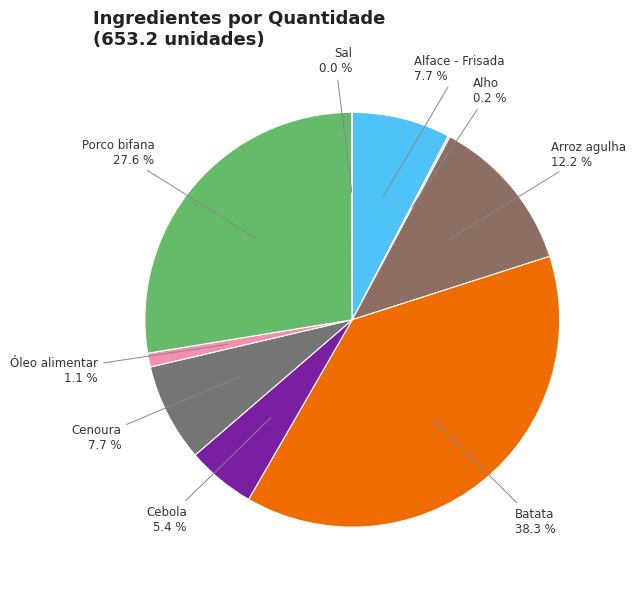

Approximately how many times larger is the value at Cebola compared to Cenoura?

0.7